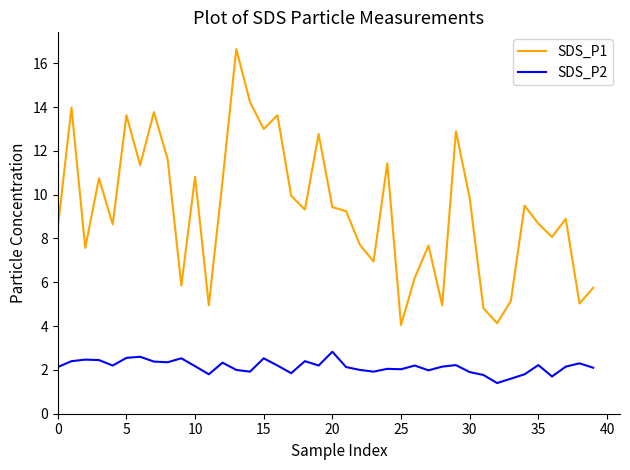

True or false: SDS_P1 and SDS_P2 cross at least once.

False